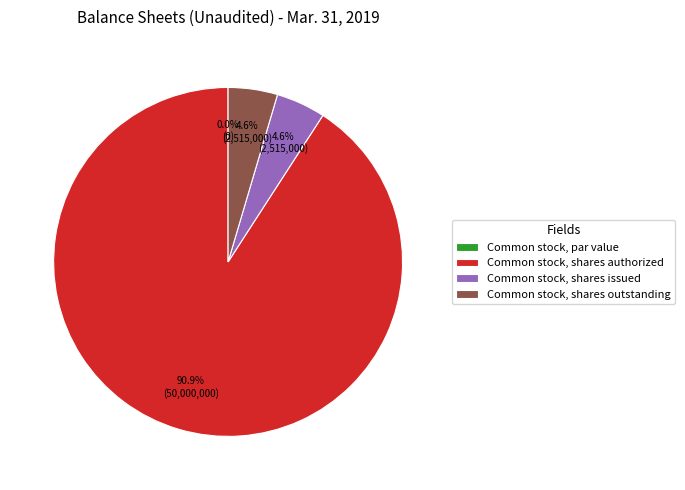

What is the largest slice in the pie chart?

Common stock, shares authorized